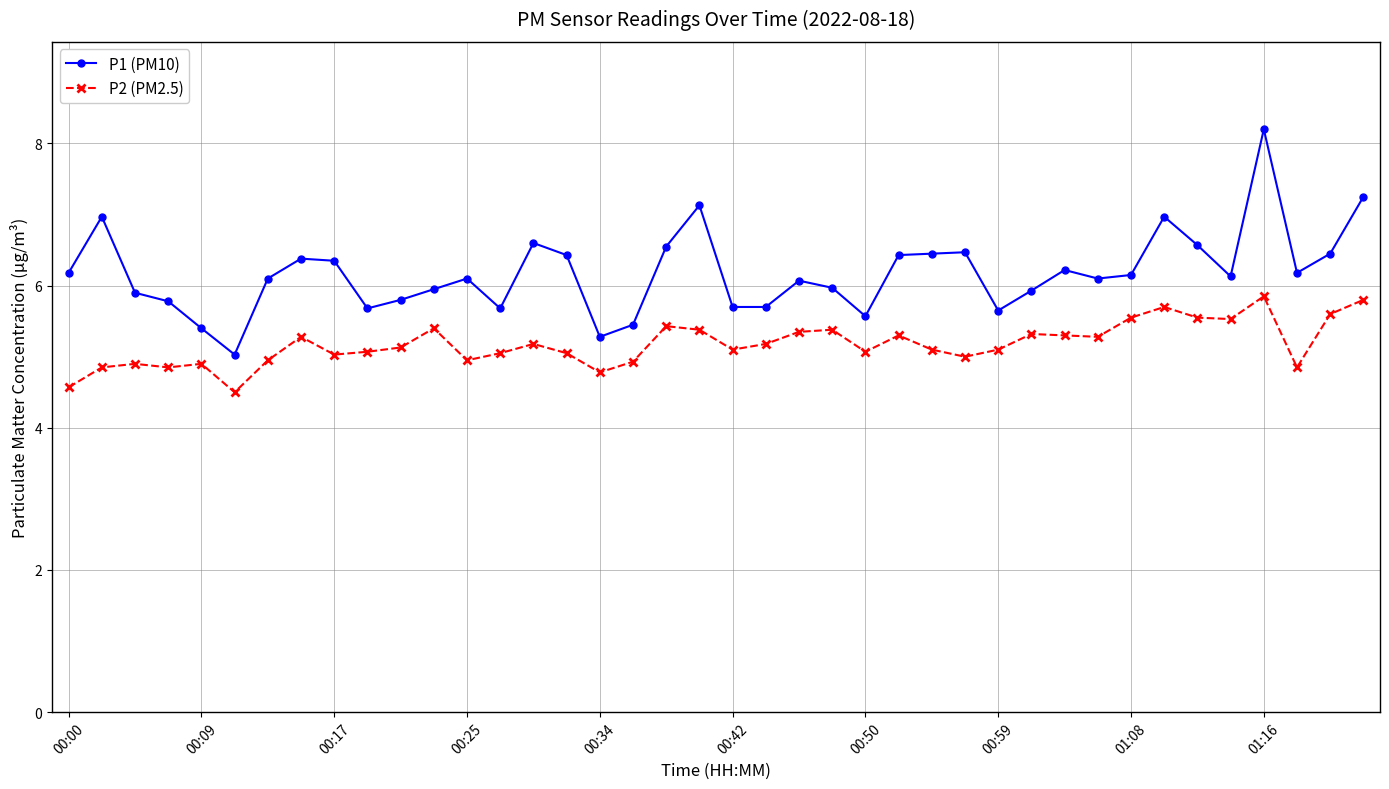

What are all the series names shown in the legend?

P1 (PM10), P2 (PM2.5)